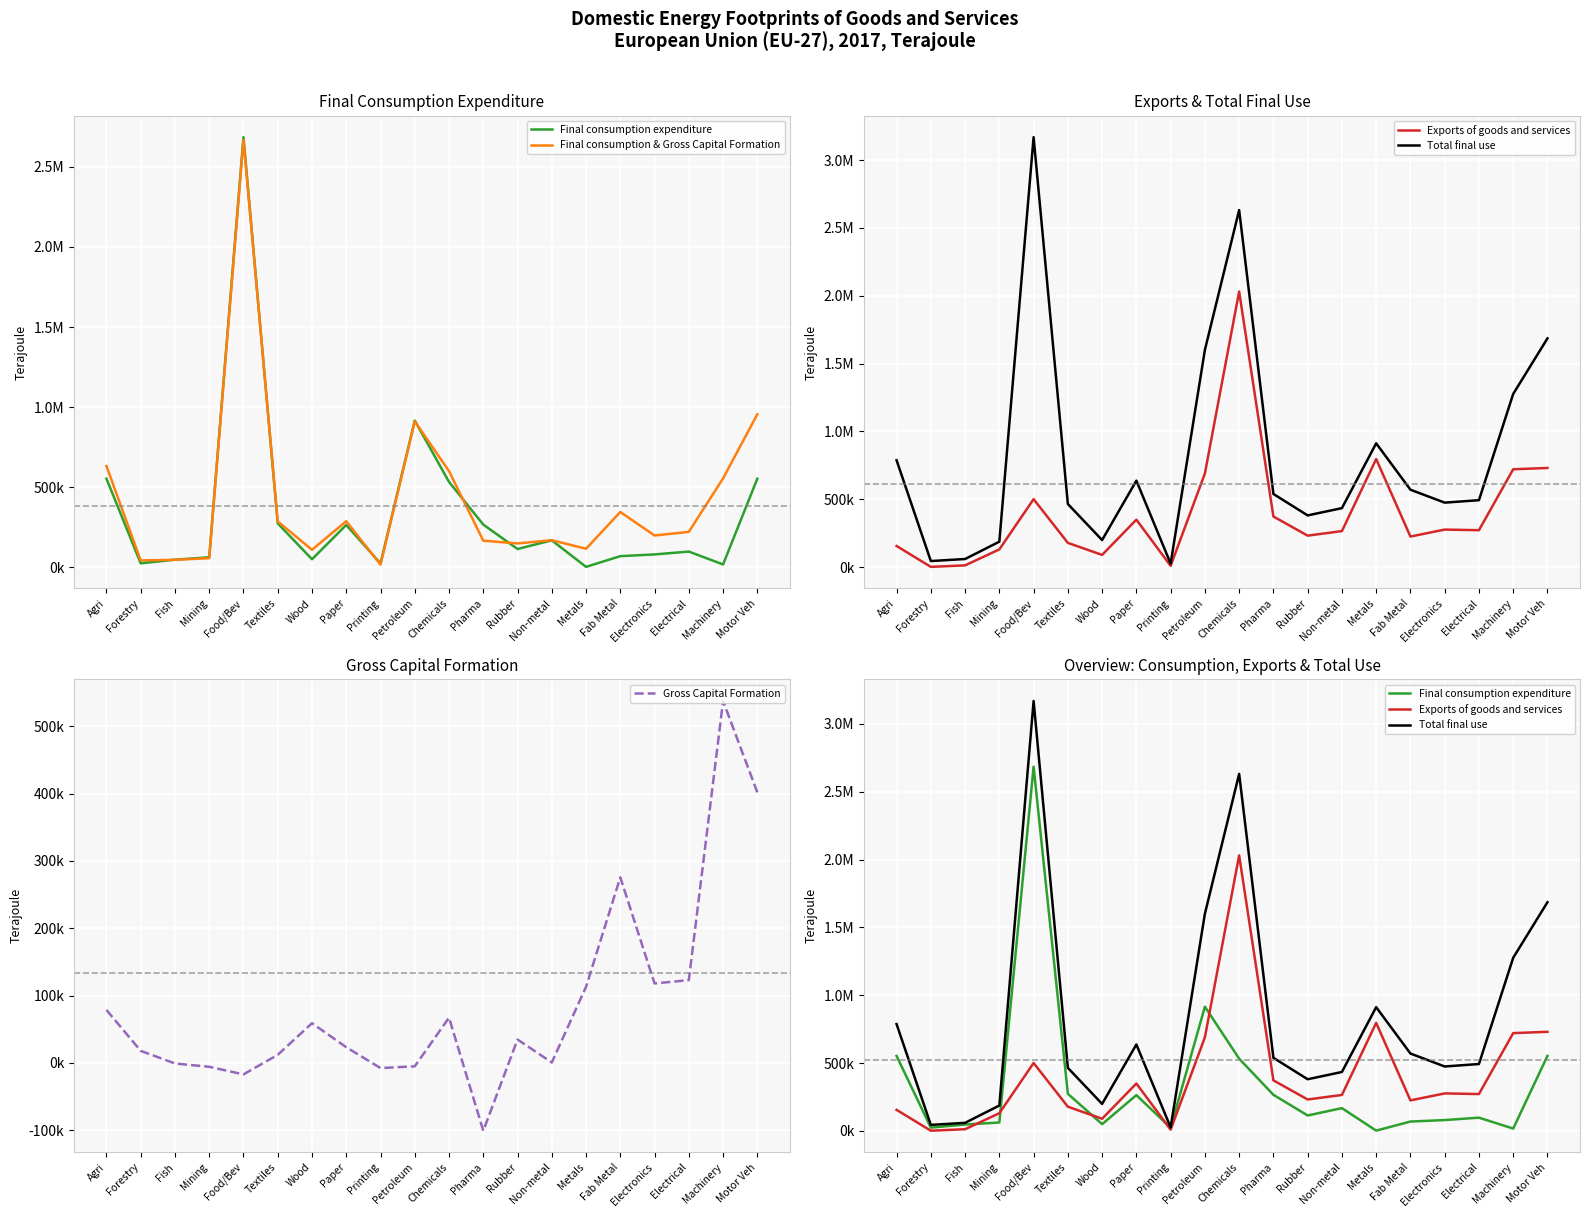

What is the label of the 20th point from the left?

Motor Veh